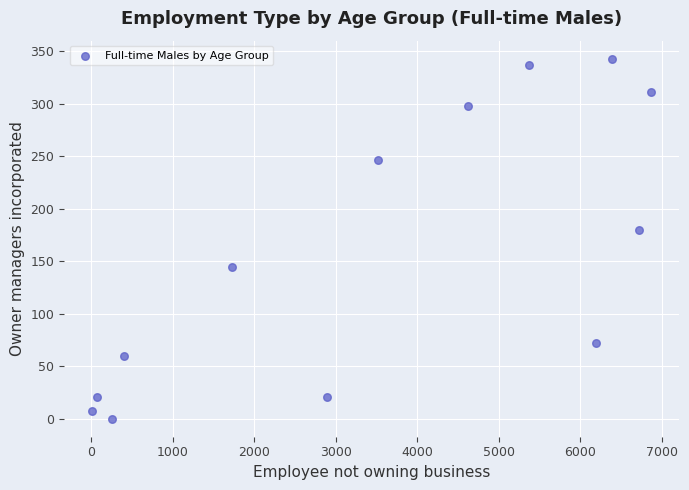

What Y value in the scatter plot is closest to 171?

180